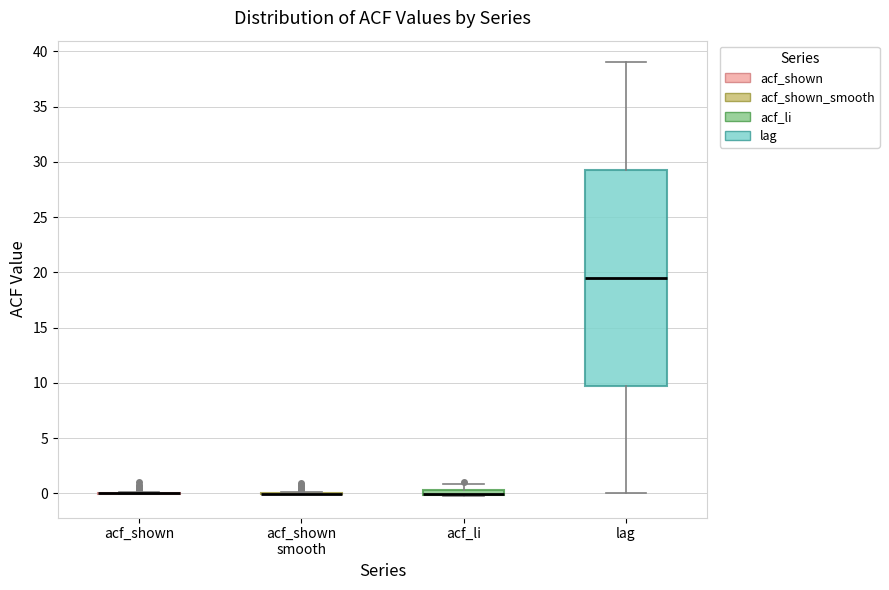

Where is the lower edge of the box for lag on the y-axis? The values are not printed on the chart, so give them approximately, as read against the axis.

10.0